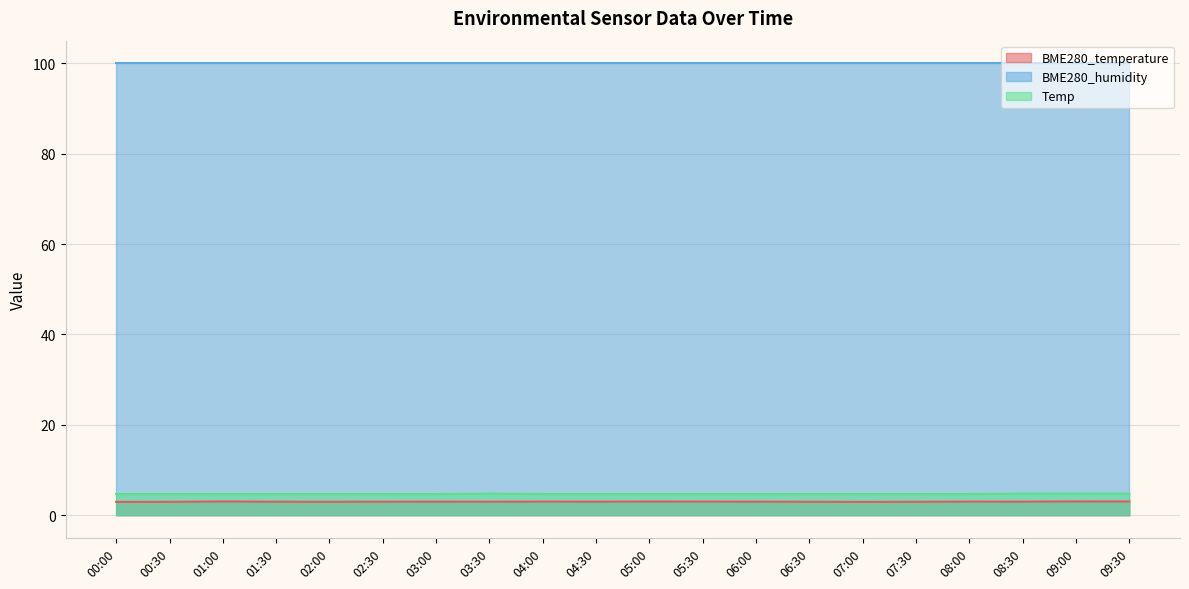

Does the chart display data point markers on the line(s)?

No